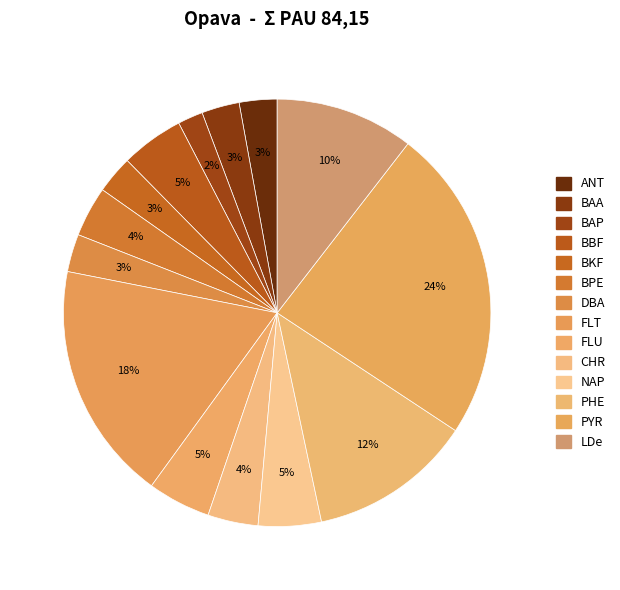

Is there any slice that represents more than half of the pie?

No